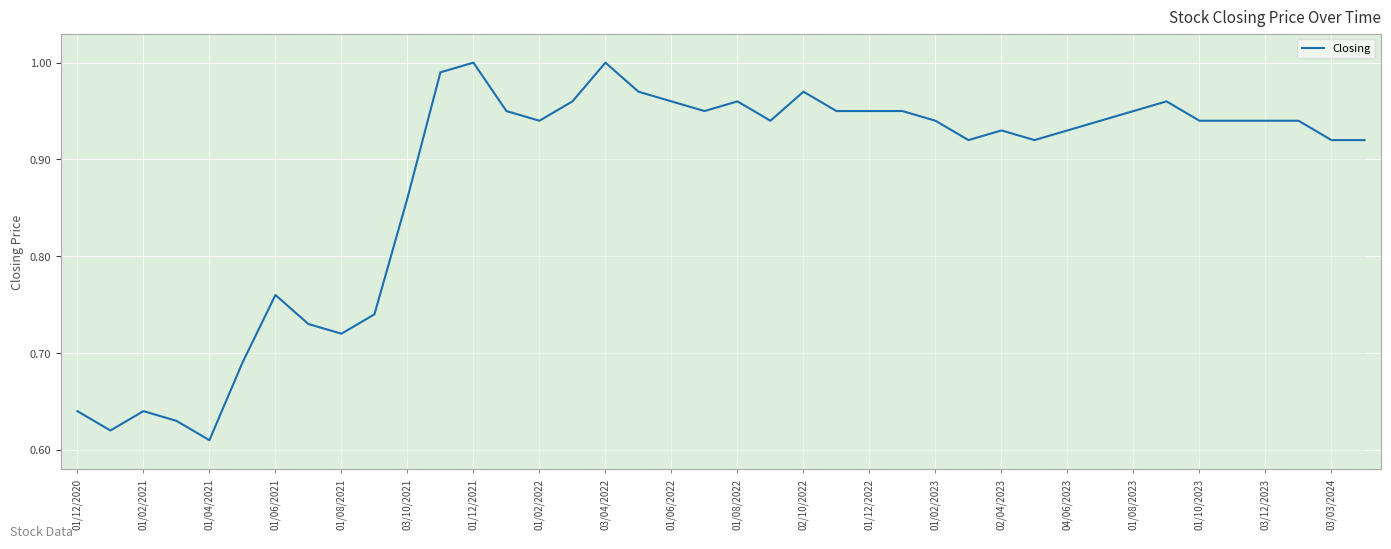

Between 01/08/2022 and 01/10/2023, which is larger?

01/08/2022